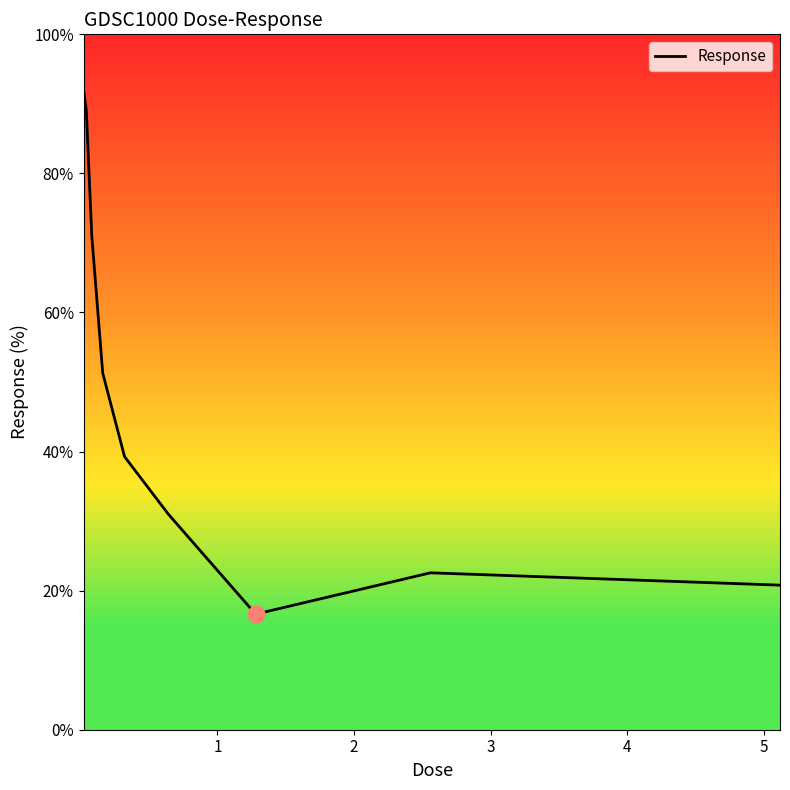

What is the smallest value displayed?

16.6